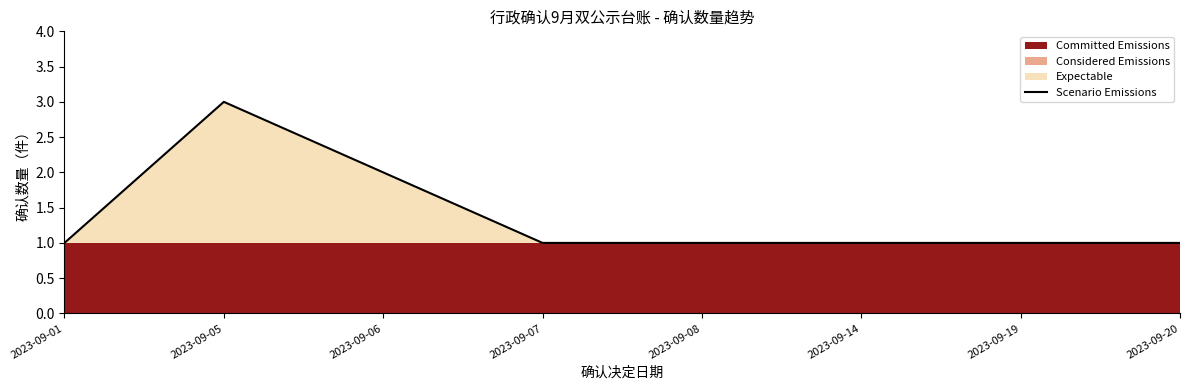

Does the chart display data point markers on the line(s)?

No